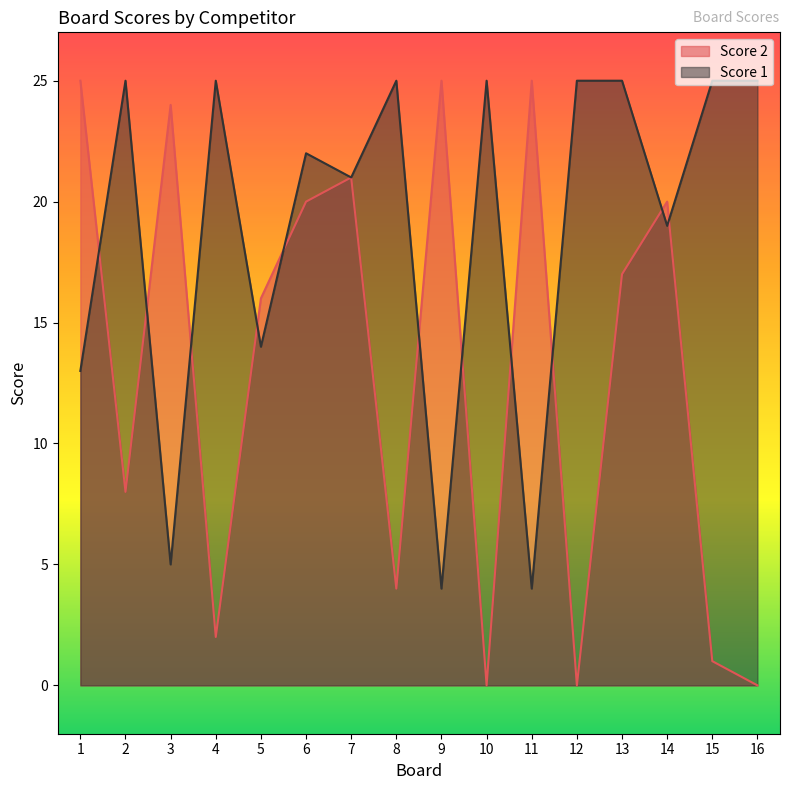

At which category does Score 2 reach its first local valley?

2